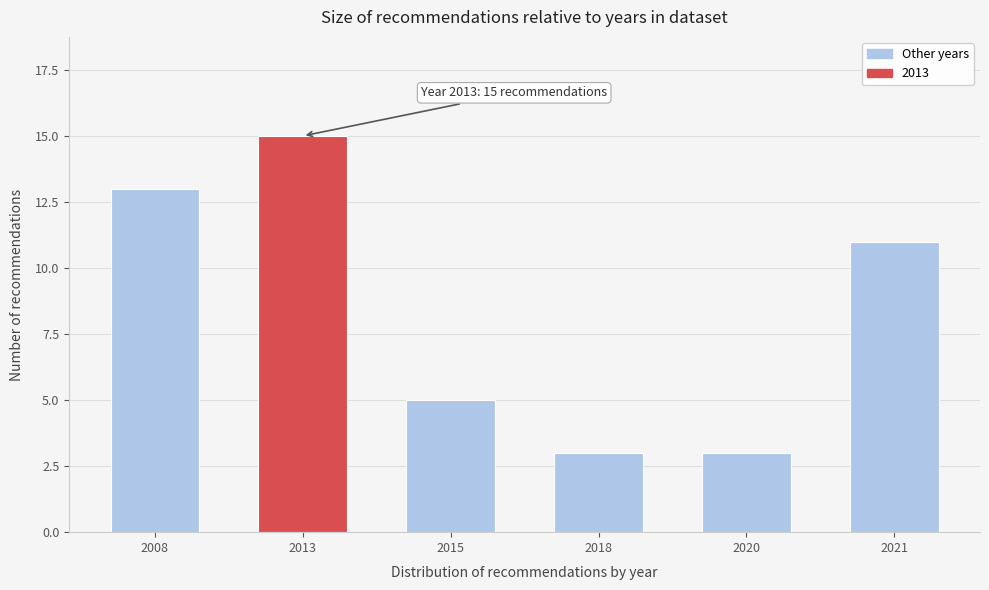

Reading left to right, extract all data points from this chart.

13	15	5	3	3	11